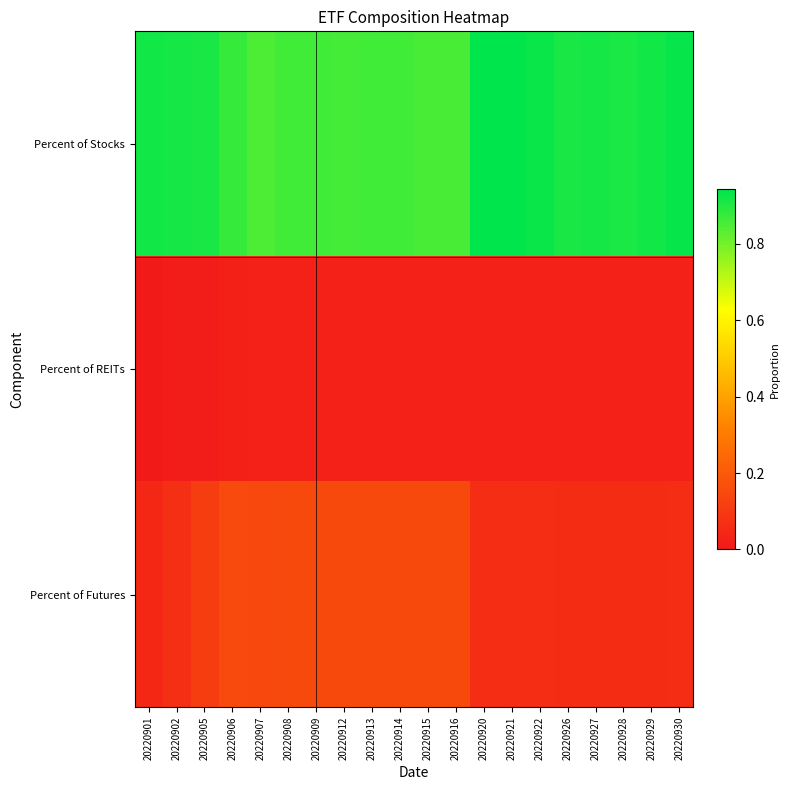

Reading left to right, transcribe all the data shown in this chart.

Percent of Stocks: 20220901=0.9	20220902=0.9	20220905=0.9	20220906=0.9	20220907=0.8	20220908=0.9	20220909=0.9	20220912=0.9	20220913=0.9	20220914=0.9	20220915=0.9	20220916=0.9	20220920=0.9	20220921=0.9	20220922=0.9	20220926=0.9	20220927=0.9	20220928=0.9	20220929=0.9	20220930=0.9
Percent of REITs: 20220901=0.0	20220902=0.0	20220905=0.0	20220906=0.0	20220907=0.0	20220908=0.0	20220909=0.0	20220912=0.0	20220913=0.0	20220914=0.0	20220915=0.0	20220916=0.0	20220920=0.0	20220921=0.0	20220922=0.0	20220926=0.0	20220927=0.0	20220928=0.0	20220929=0.0	20220930=0.0
Percent of Futures: 20220901=0.0	20220902=0.1	20220905=0.1	20220906=0.2	20220907=0.1	20220908=0.1	20220909=0.1	20220912=0.1	20220913=0.1	20220914=0.1	20220915=0.1	20220916=0.1	20220920=0.1	20220921=0.1	20220922=0.1	20220926=0.1	20220927=0.1	20220928=0.1	20220929=0.1	20220930=0.1